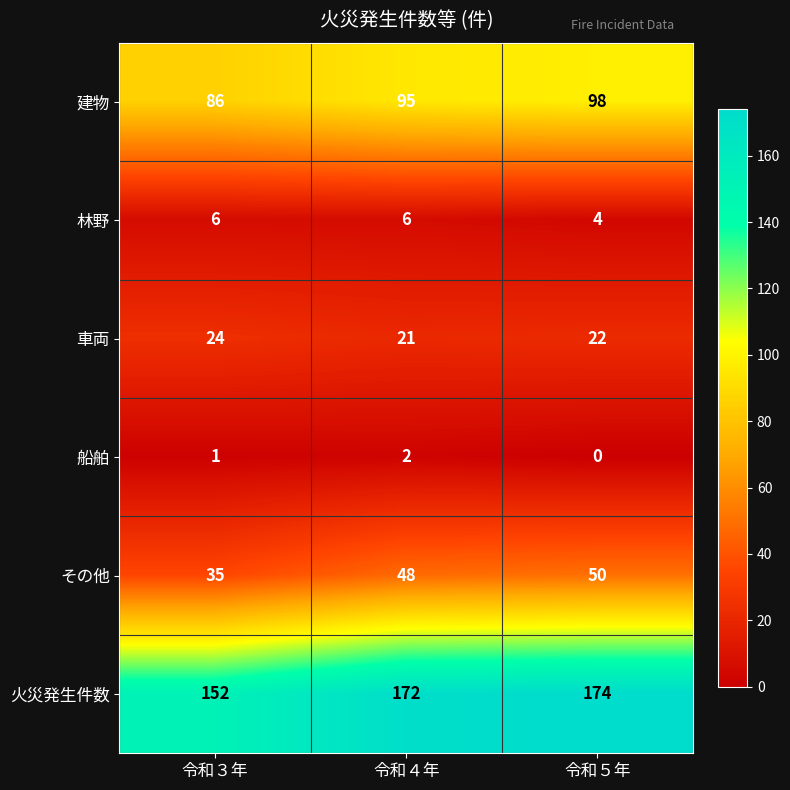

What is the sum of the 火災発生件数 values at 令和５年 and 令和３年?

326